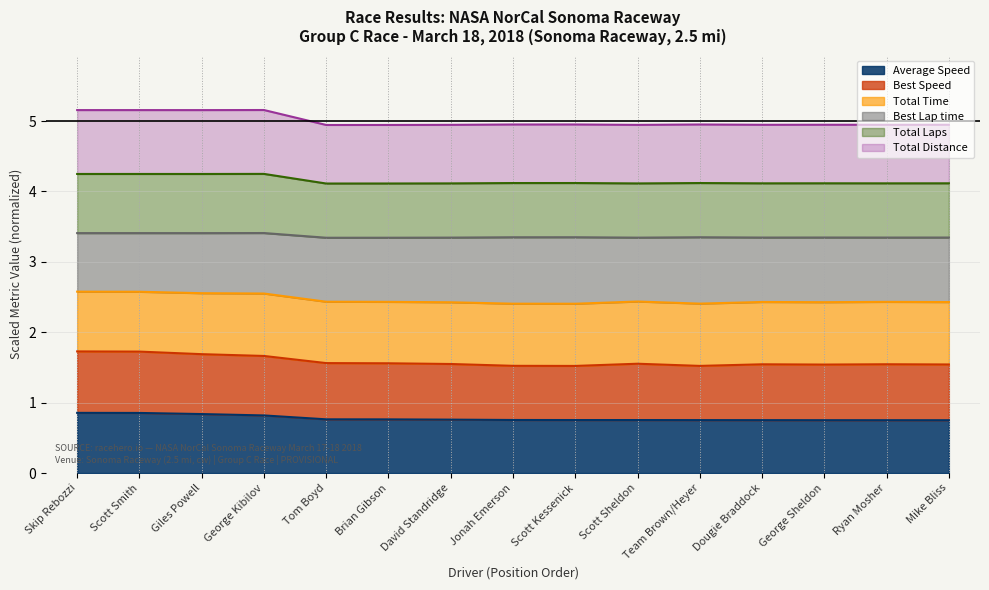

True or false: Average Speed has a value of 0.5 at Scott Smith.

False